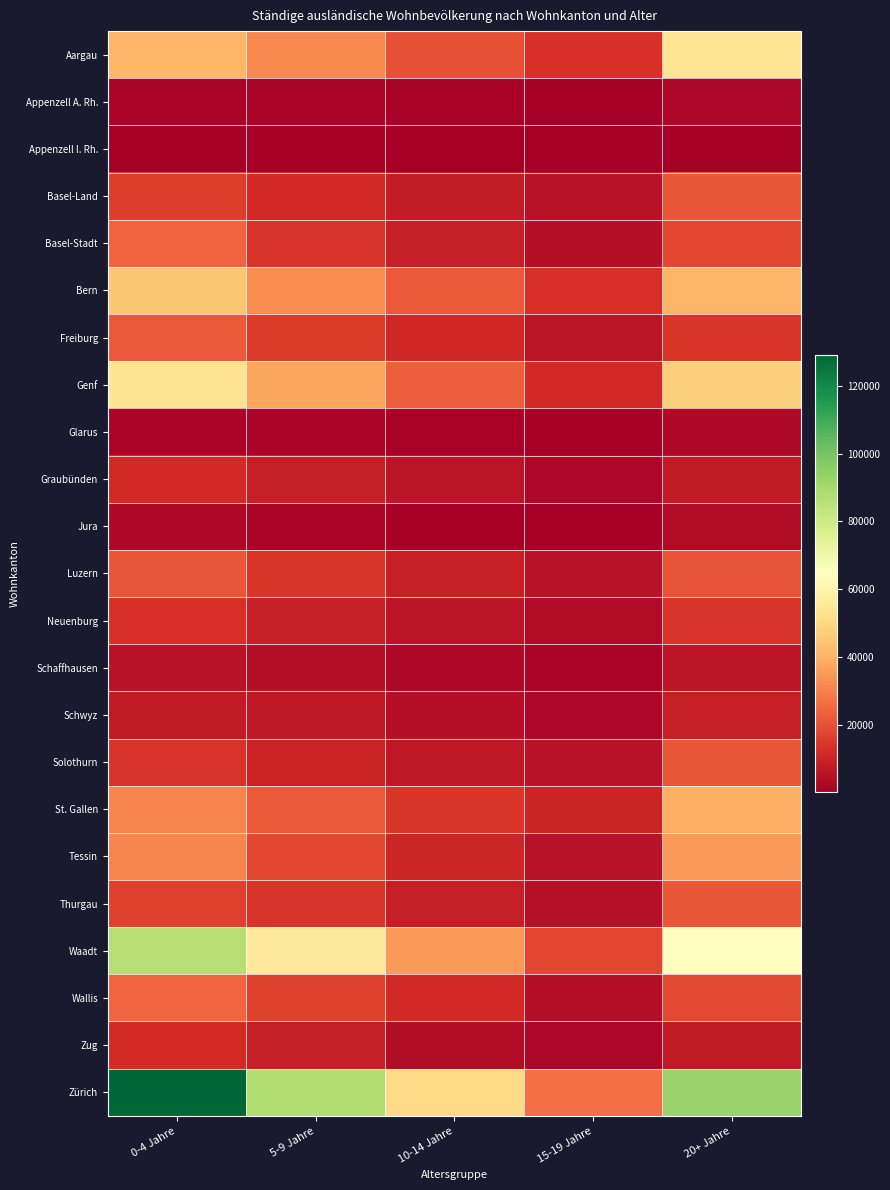

Reading left to right, extract all data points from this chart.

Aargau: 0-4 Jahre=41256	5-9 Jahre=31438	10-14 Jahre=19892	15-19 Jahre=13355	20+ Jahre=53915
Appenzell A. Rh.: 0-4 Jahre=2177	5-9 Jahre=1913	10-14 Jahre=1201	15-19 Jahre=642	20+ Jahre=2530
Appenzell I. Rh.: 0-4 Jahre=440	5-9 Jahre=362	10-14 Jahre=235	15-19 Jahre=166	20+ Jahre=458
Basel-Land: 0-4 Jahre=15806	5-9 Jahre=11553	10-14 Jahre=7814	15-19 Jahre=5300	20+ Jahre=21335
Basel-Stadt: 0-4 Jahre=24090	5-9 Jahre=13991	10-14 Jahre=8522	15-19 Jahre=4542	20+ Jahre=18061
Bern: 0-4 Jahre=45425	5-9 Jahre=32447	10-14 Jahre=22049	15-19 Jahre=13163	20+ Jahre=41062
Freiburg: 0-4 Jahre=22254	5-9 Jahre=15336	10-14 Jahre=10836	15-19 Jahre=5856	20+ Jahre=14306
Genf: 0-4 Jahre=53196	5-9 Jahre=37501	10-14 Jahre=22990	15-19 Jahre=11577	20+ Jahre=47403
Glarus: 0-4 Jahre=2145	5-9 Jahre=1915	10-14 Jahre=1285	15-19 Jahre=726	20+ Jahre=3110
Graubünden: 0-4 Jahre=11286	5-9 Jahre=8437	10-14 Jahre=5837	15-19 Jahre=2471	20+ Jahre=7315
Jura: 0-4 Jahre=2859	5-9 Jahre=1943	10-14 Jahre=1135	15-19 Jahre=778	20+ Jahre=3468
Luzern: 0-4 Jahre=21248	5-9 Jahre=14415	10-14 Jahre=9163	15-19 Jahre=5537	20+ Jahre=20569
Neuenburg: 0-4 Jahre=13586	5-9 Jahre=8801	10-14 Jahre=5776	15-19 Jahre=3254	20+ Jahre=14181
Schaffhausen: 0-4 Jahre=5628	5-9 Jahre=4255	10-14 Jahre=2706	15-19 Jahre=1708	20+ Jahre=6261
Schwyz: 0-4 Jahre=7683	5-9 Jahre=6857	10-14 Jahre=4512	15-19 Jahre=2637	20+ Jahre=9183
Solothurn: 0-4 Jahre=13798	5-9 Jahre=9853	10-14 Jahre=6863	15-19 Jahre=5302	20+ Jahre=21495
St. Gallen: 0-4 Jahre=30689	5-9 Jahre=22317	10-14 Jahre=14488	15-19 Jahre=9856	20+ Jahre=39791
Tessin: 0-4 Jahre=30620	5-9 Jahre=17823	10-14 Jahre=10651	15-19 Jahre=5396	20+ Jahre=35048
Thurgau: 0-4 Jahre=17257	5-9 Jahre=13788	10-14 Jahre=8289	15-19 Jahre=4780	20+ Jahre=21411
Waadt: 0-4 Jahre=86759	5-9 Jahre=55087	10-14 Jahre=35017	15-19 Jahre=17879	20+ Jahre=64075
Wallis: 0-4 Jahre=24386	5-9 Jahre=17004	10-14 Jahre=11514	15-19 Jahre=4666	20+ Jahre=18700
Zug: 0-4 Jahre=11890	5-9 Jahre=8377	10-14 Jahre=4190	15-19 Jahre=2242	20+ Jahre=7358
Zürich: 0-4 Jahre=129141	5-9 Jahre=87486	10-14 Jahre=50379	15-19 Jahre=26493	20+ Jahre=93046